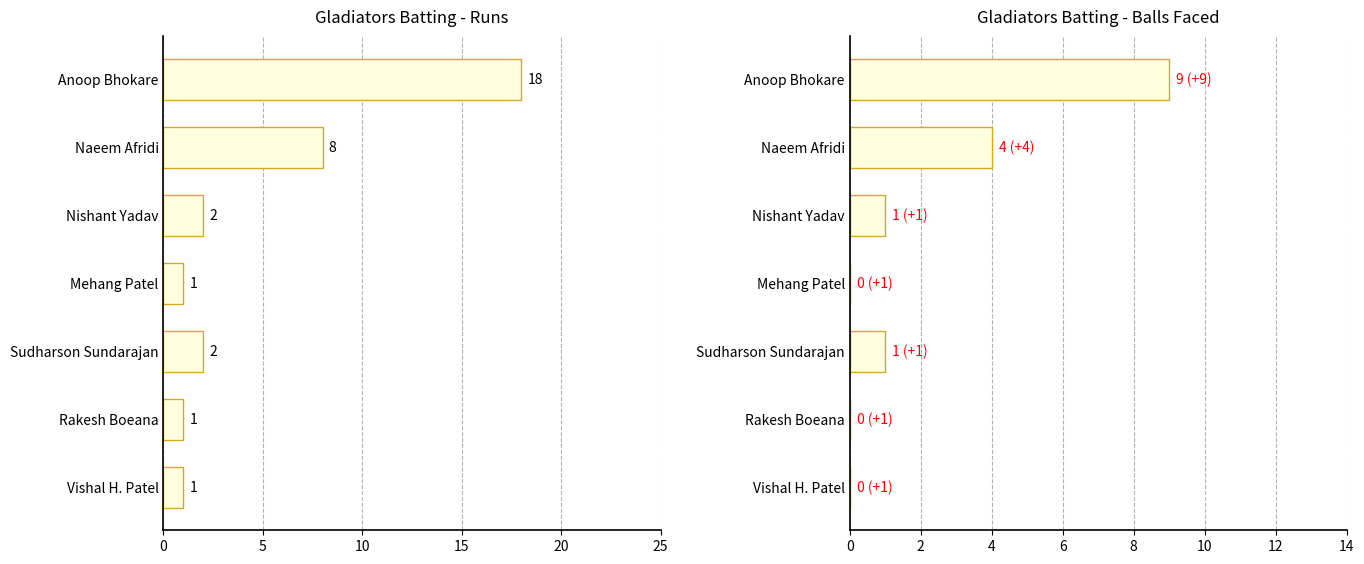

What is the value of the Balls bar at the 2nd from the left?

4